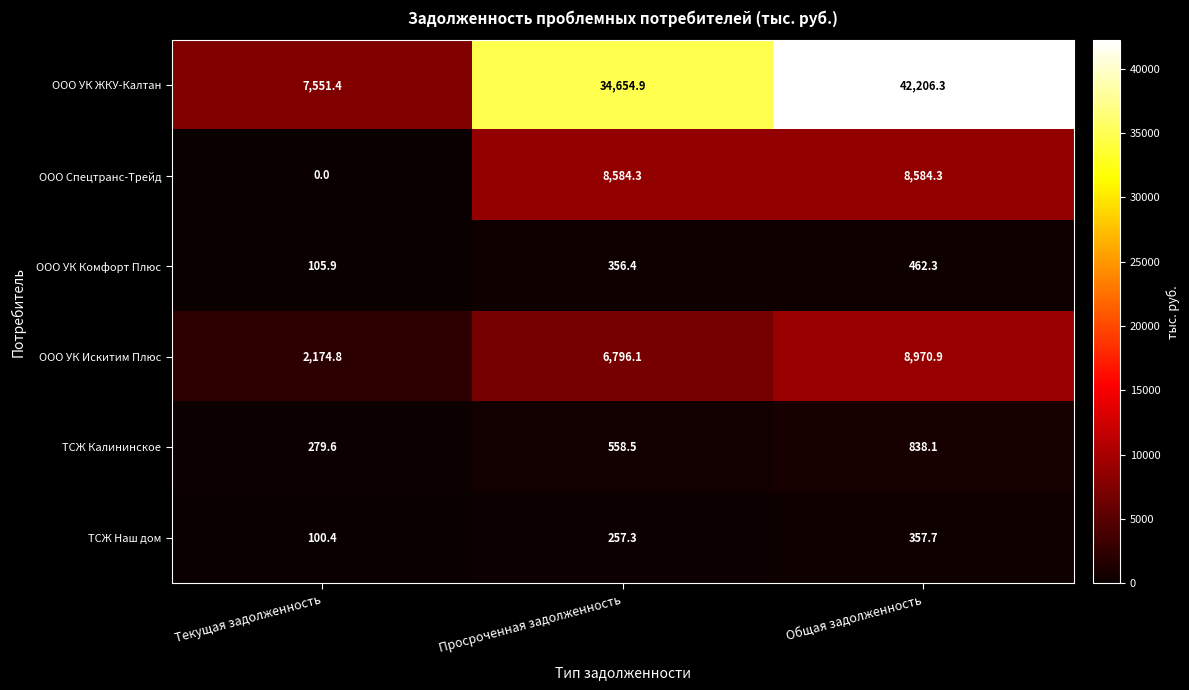

Which series has the largest total across all categories?

ООО УК ЖКУ-Калтан